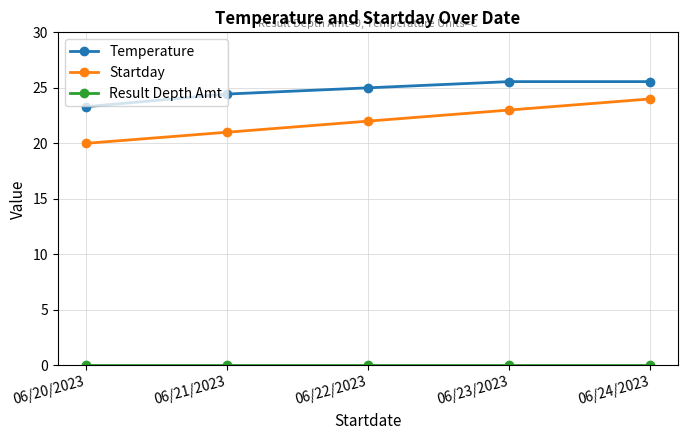

The Temperature series shows 25.6 at 06/24/2023. True or false?

True